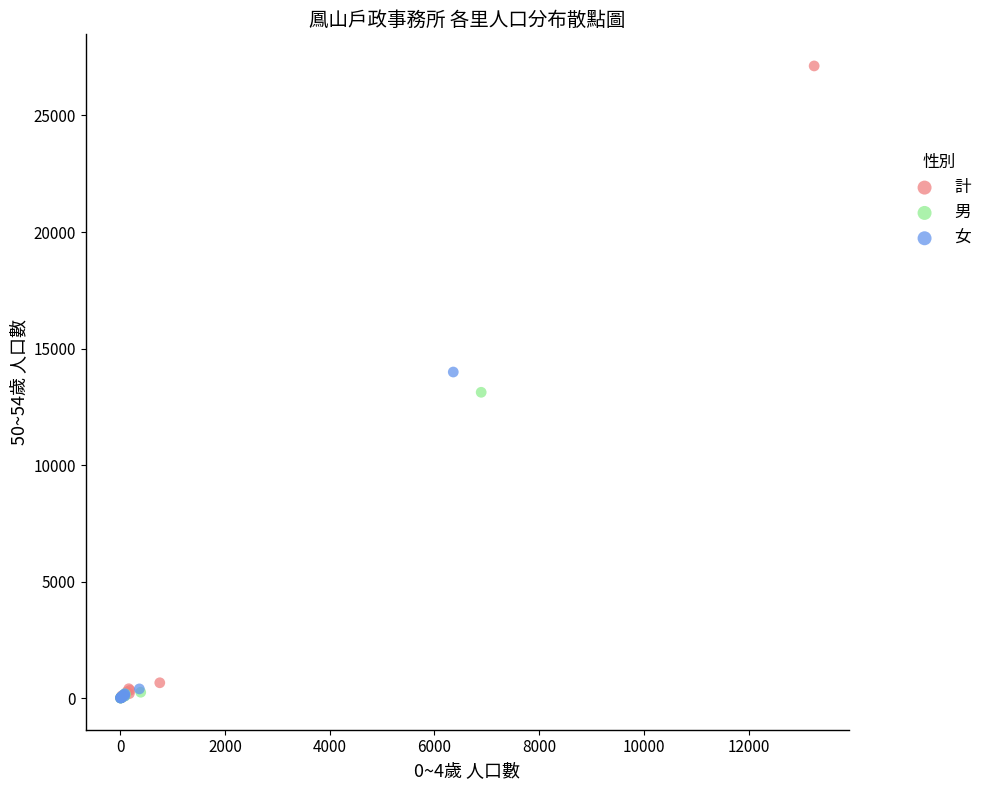

Which series reaches the maximum Y coordinate?

計